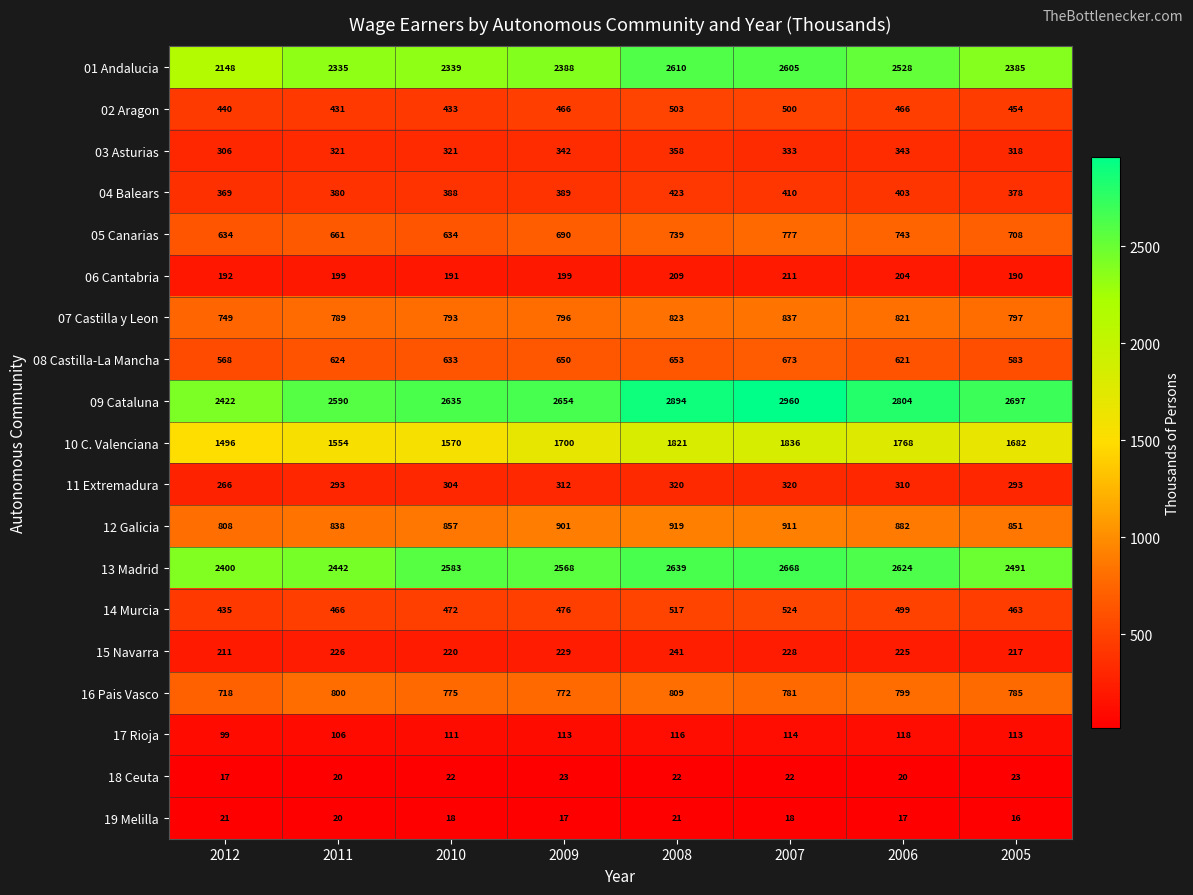

Is it true that 16 Pais Vasco equals 1389 at 2010?

False